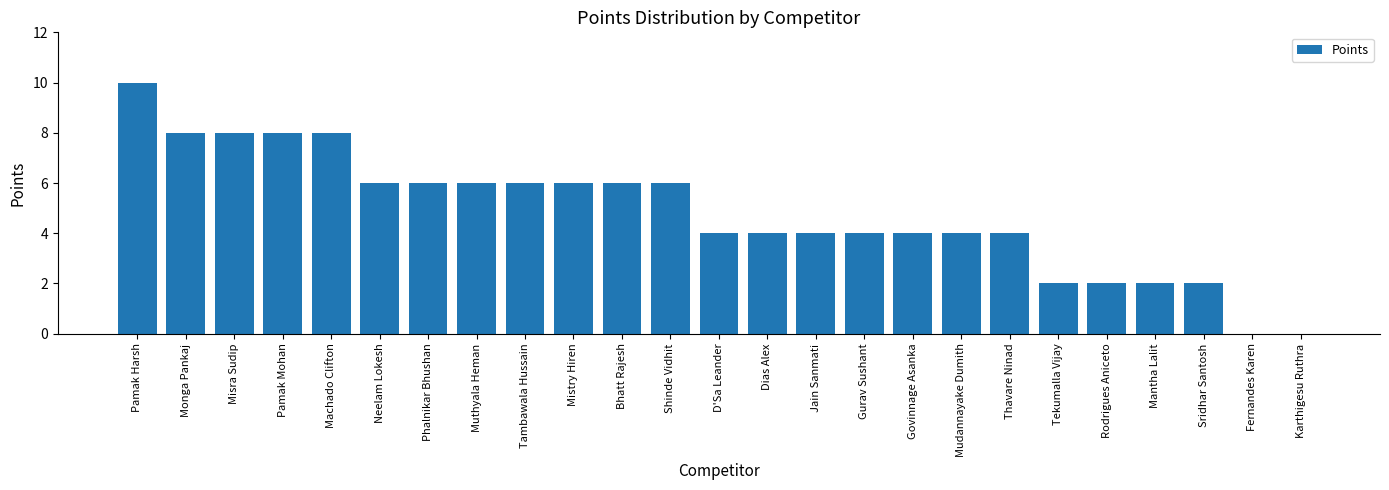

How many values are between 4 and 6?

14